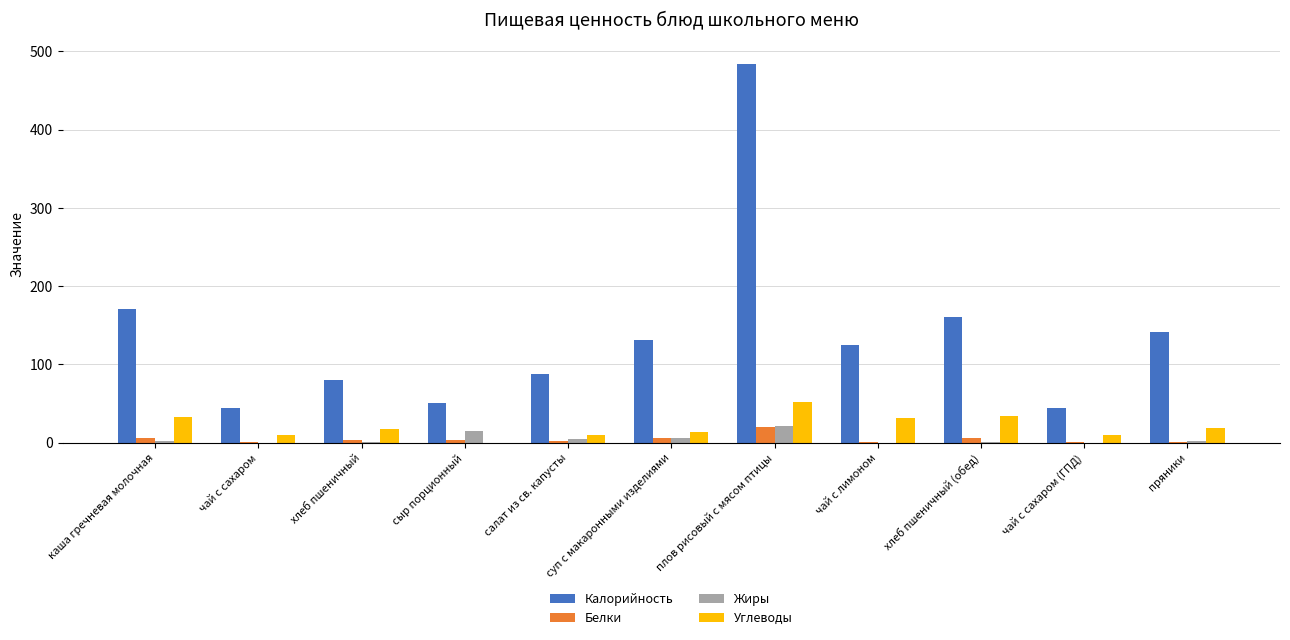

Are the bars grouped side by side (vs. stacked)?

Yes